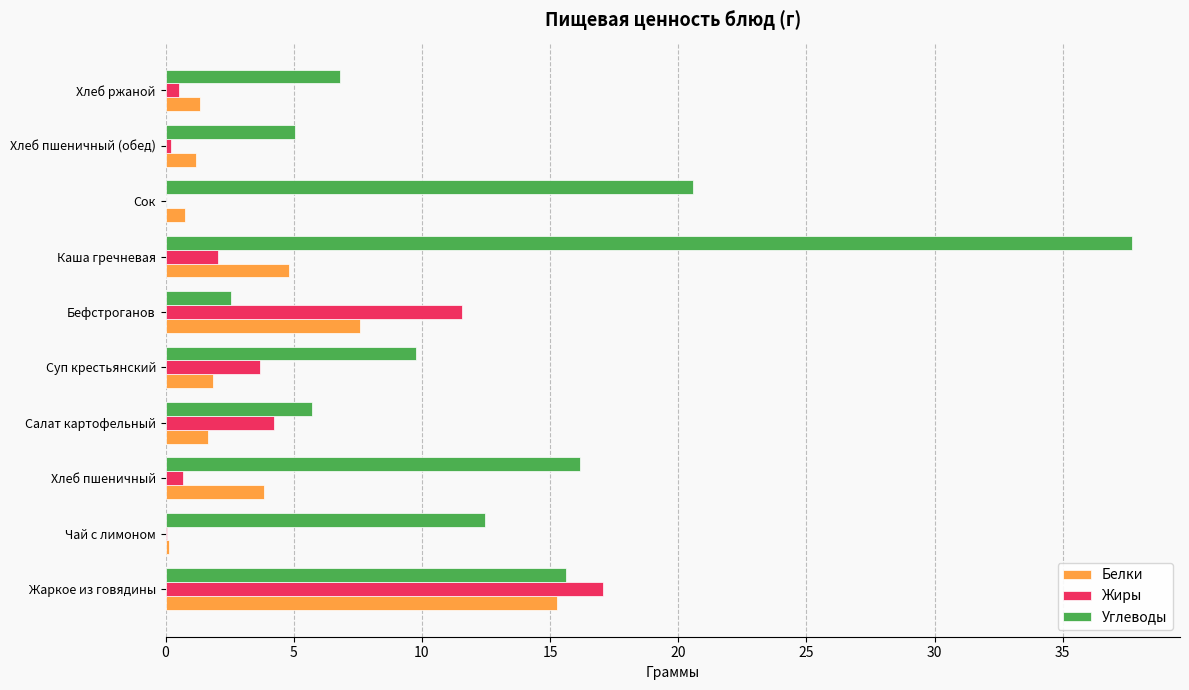

How many series are shown in this chart?

3